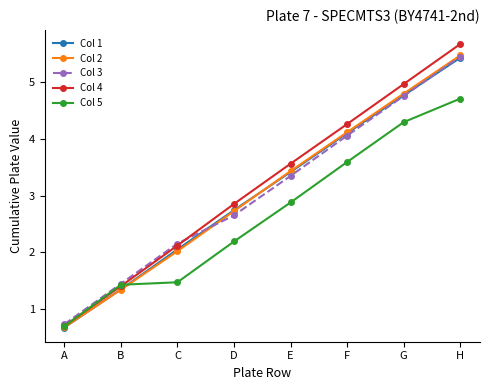

At which label does Col 3 first exceed 3?

E